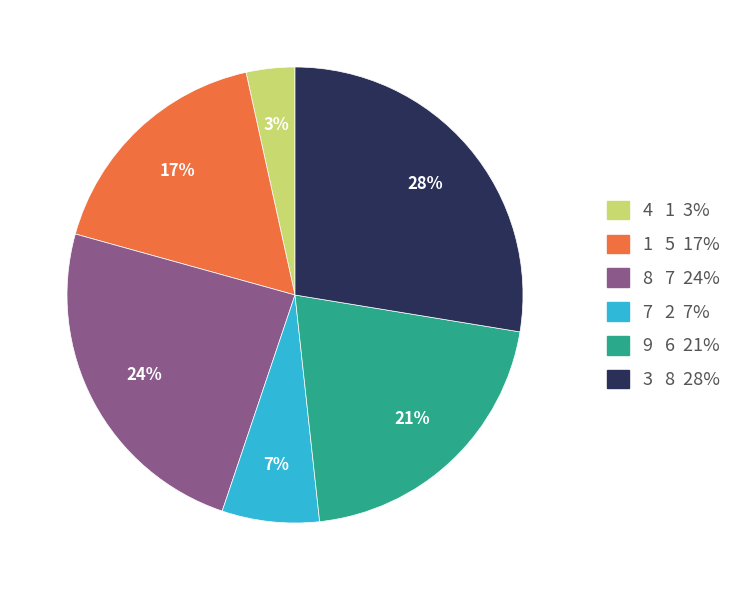

Does any single category account for the majority?

No